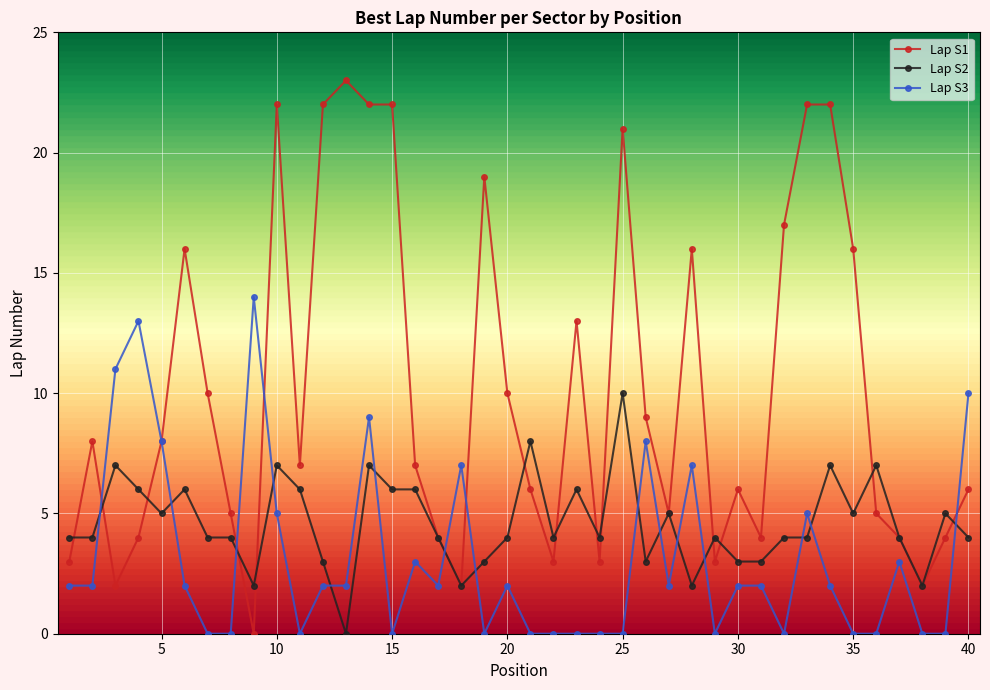

What is the greatest value displayed?

23